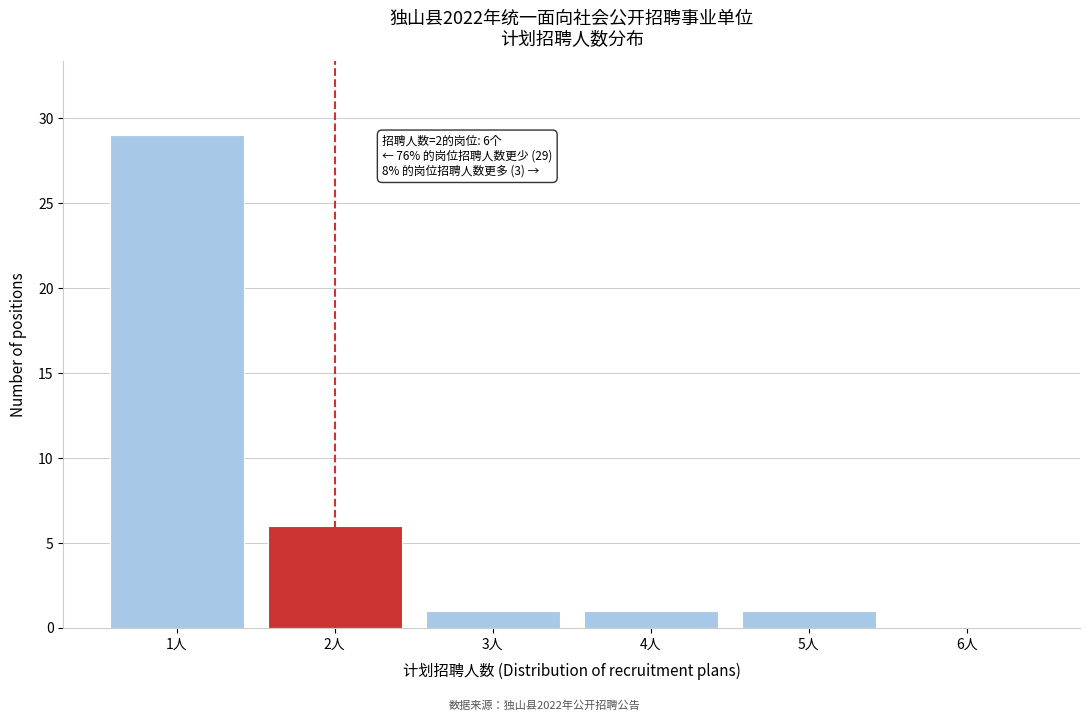

Reading left to right, list all the values displayed in this chart.

1人=29	2人=6	3人=1	4人=1	5人=1	6人=0